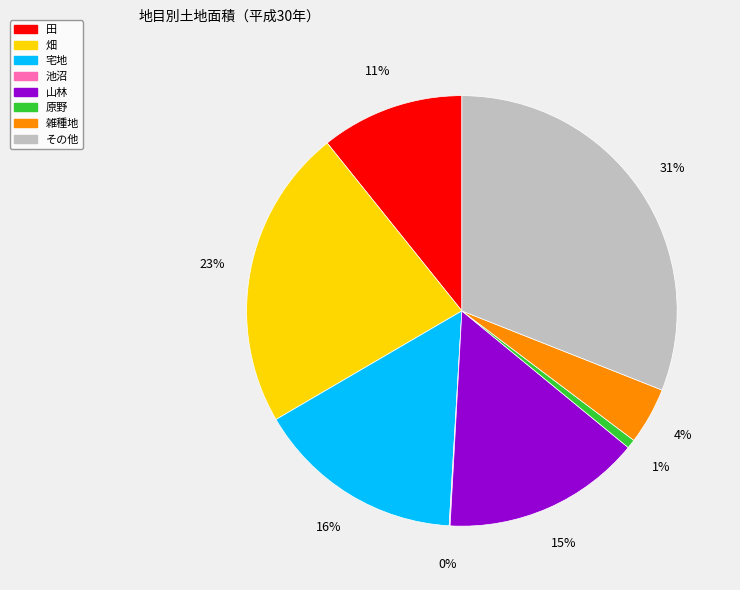

Does any single category account for the majority?

No